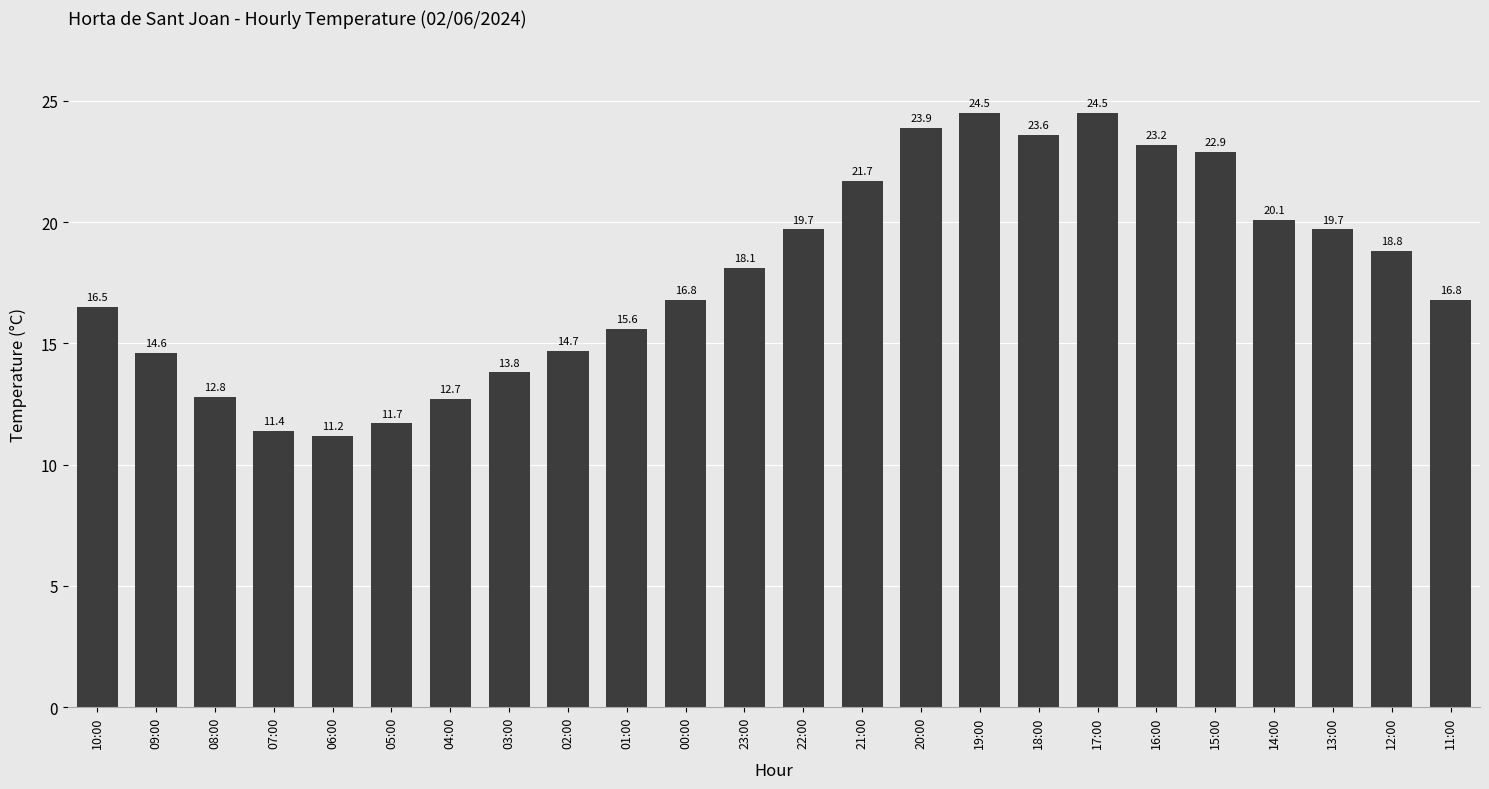

What is the greatest value displayed?

24.5